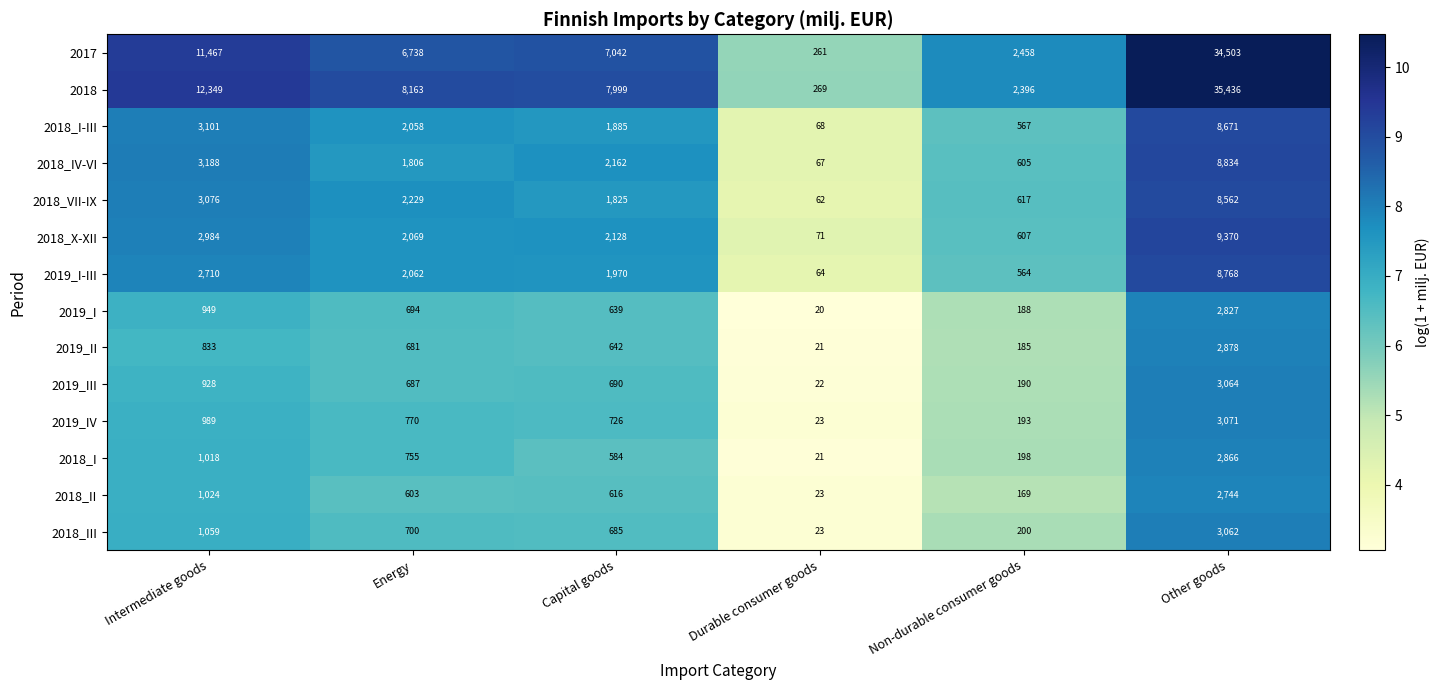

What is the smallest value displayed?

20